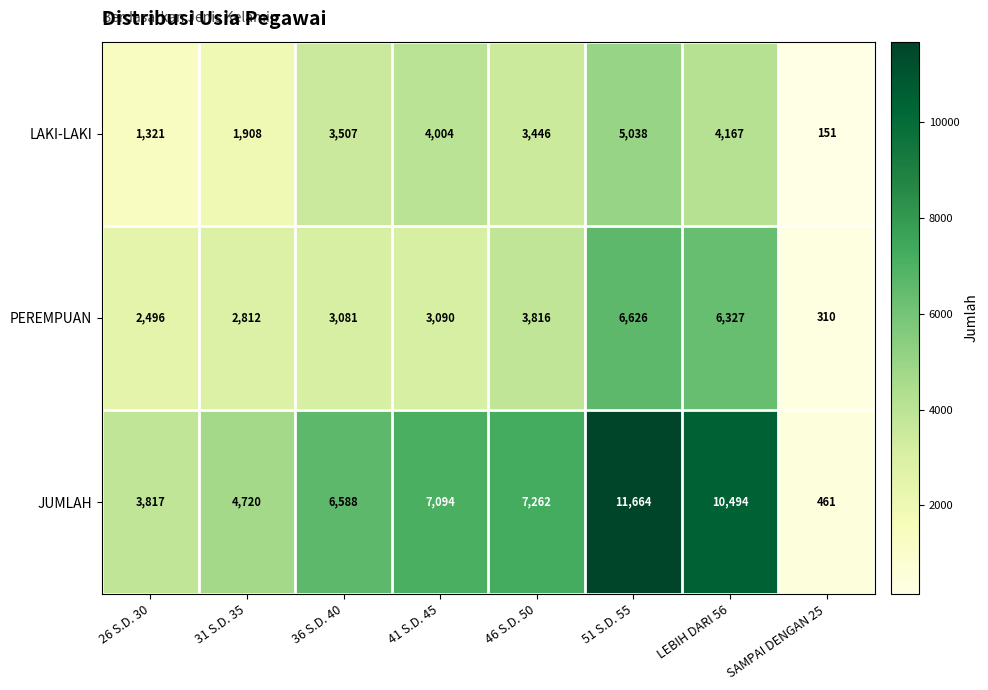

At which label does JUMLAH reach its peak?

51 S.D. 55